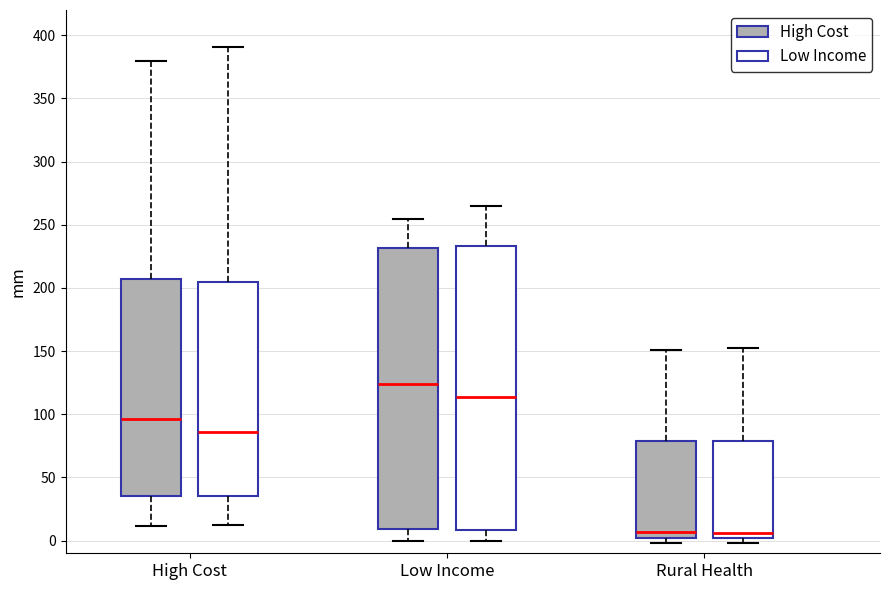

Reading left to right, read every box against the y-axis: the position of its median line, the range the box covers, and the ends of its whiskers. The values are not printed on the chart, so give them approximately, as read against the axis.

High Cost (High Cost): median 95, box 35 to 205, whiskers 10 to 380
High Cost (Low Income): median 85, box 35 to 205, whiskers 10 to 390
Low Income (High Cost): median 125, box 10 to 230, whiskers 0 to 255
Low Income (Low Income): median 115, box 10 to 235, whiskers 0 to 265
Rural Health (High Cost): median 5, box 0 to 80, whiskers 0 (just below the box's lower edge) to 150
Rural Health (Low Income): median 5, box 0 to 80, whiskers 0 (just below the box's lower edge) to 150